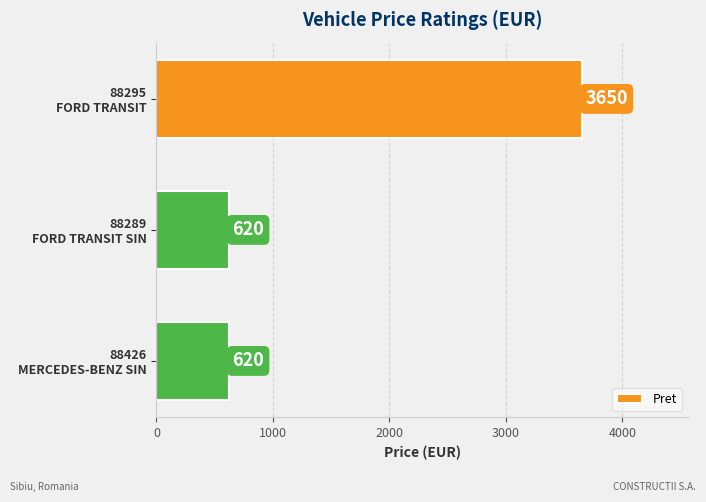

What is the smallest value displayed?

620